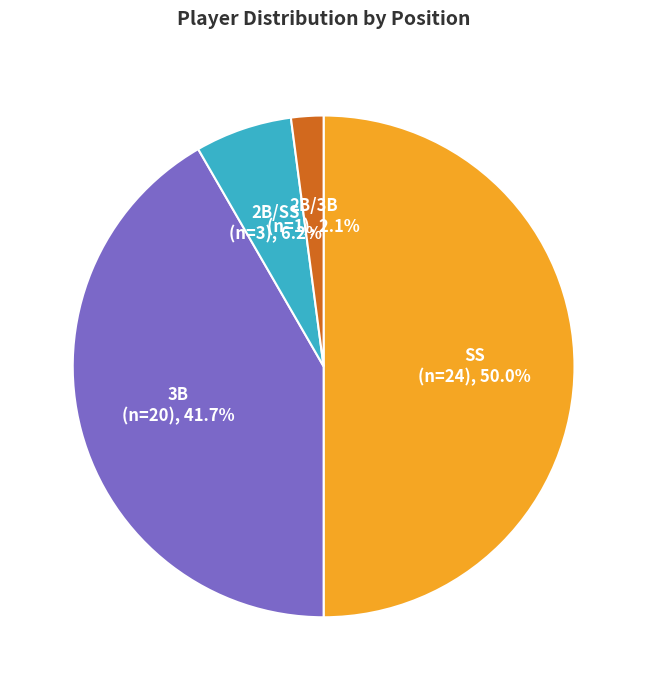

How many slices are in this pie chart?

4